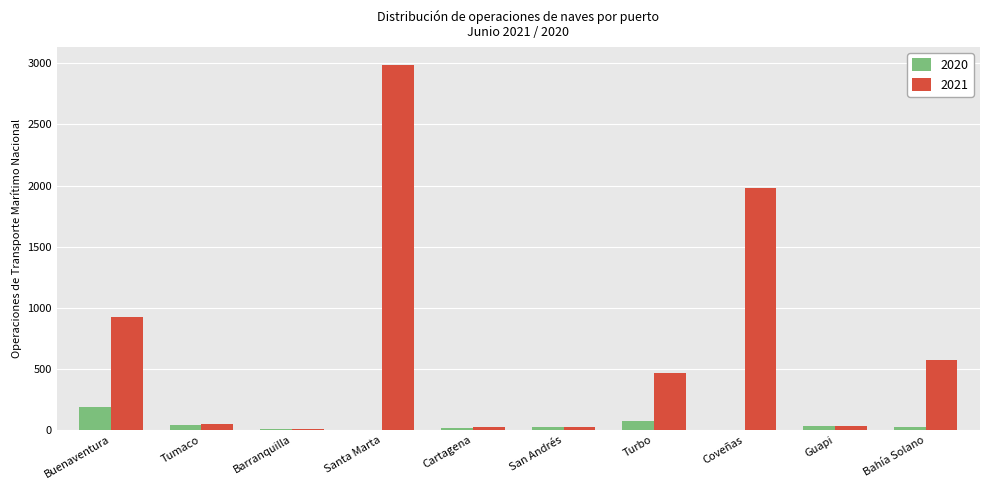

True or false: 2021 has a value of 243 at Turbo.

False